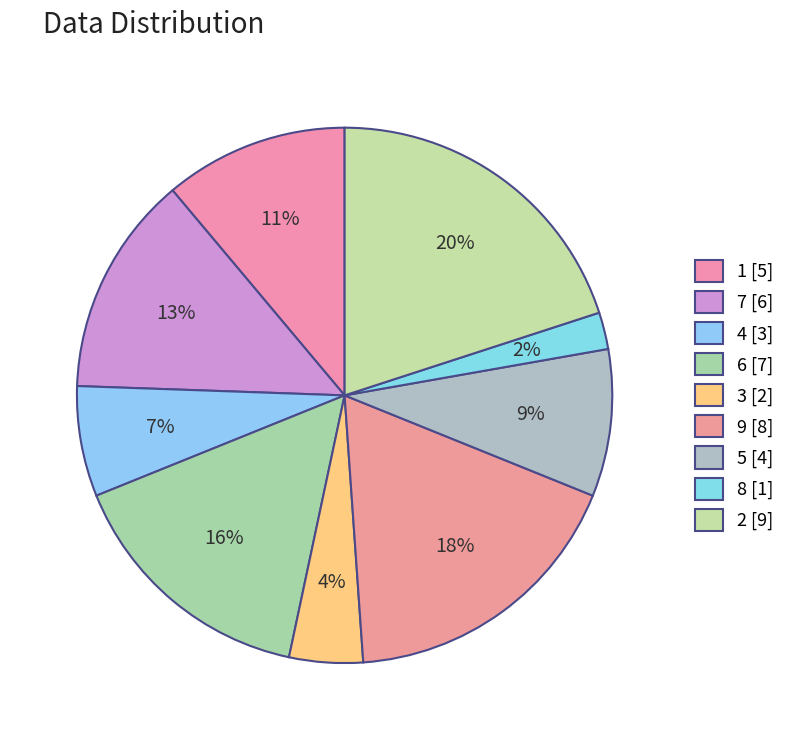

To the nearest percent, what is the difference between the largest and smallest slice percentages?

18%